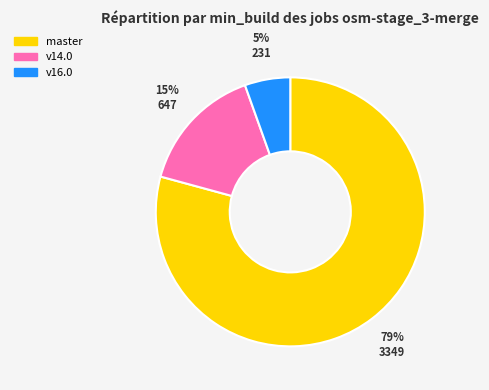

To the nearest percent, what is the average slice percentage?

33%